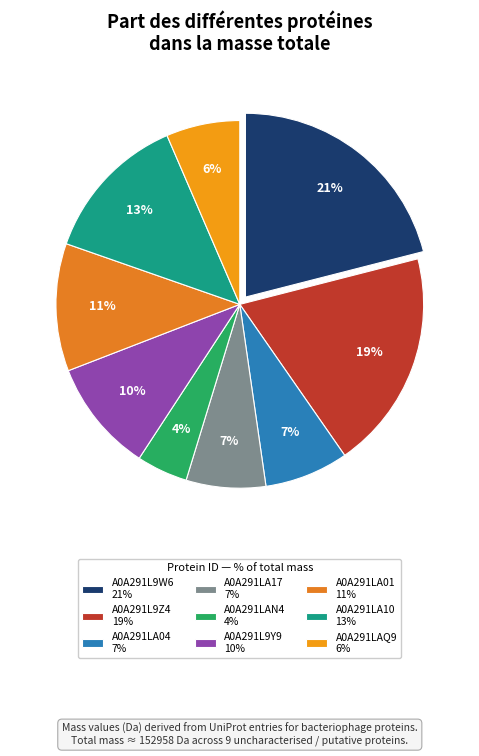

Between A0A291LA10 and A0A291LA17, which is larger?

A0A291LA10